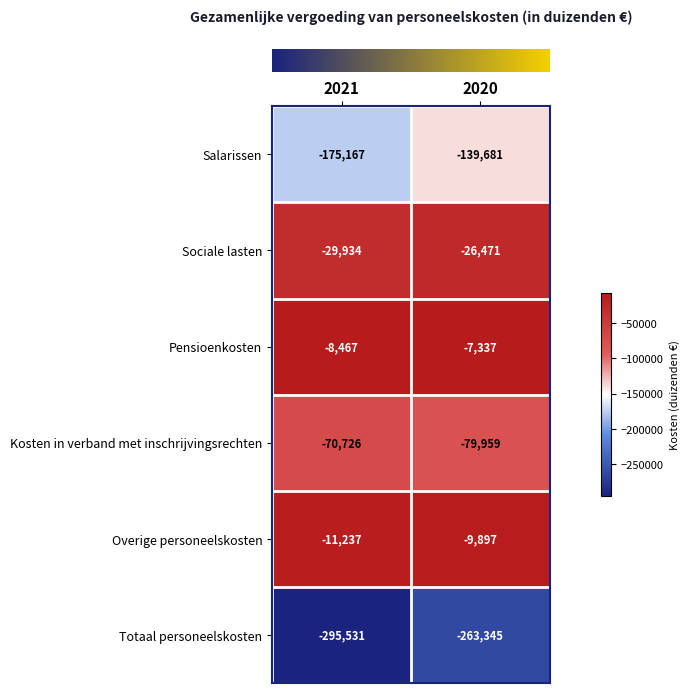

True or false: Salarissen has a value of -139681 at 2020.

True